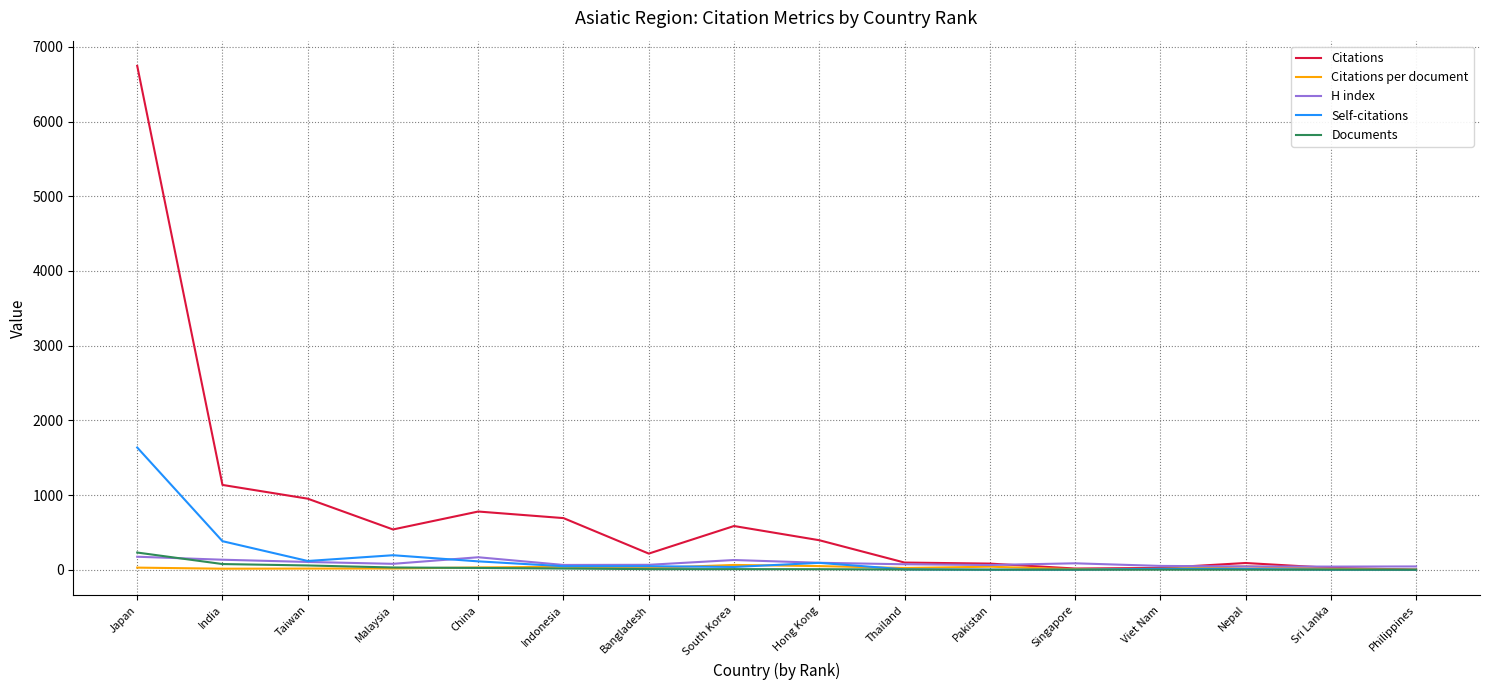

At which category is the sum across all series the highest?

Japan